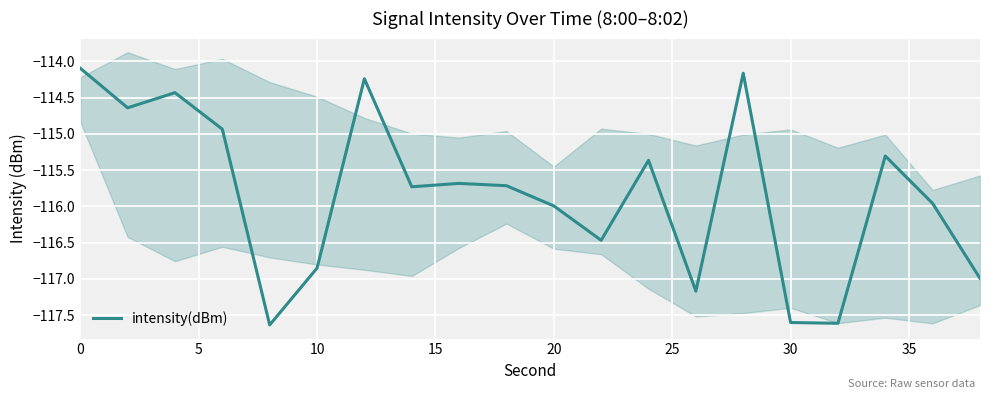

Count the number of categories in the chart.

20